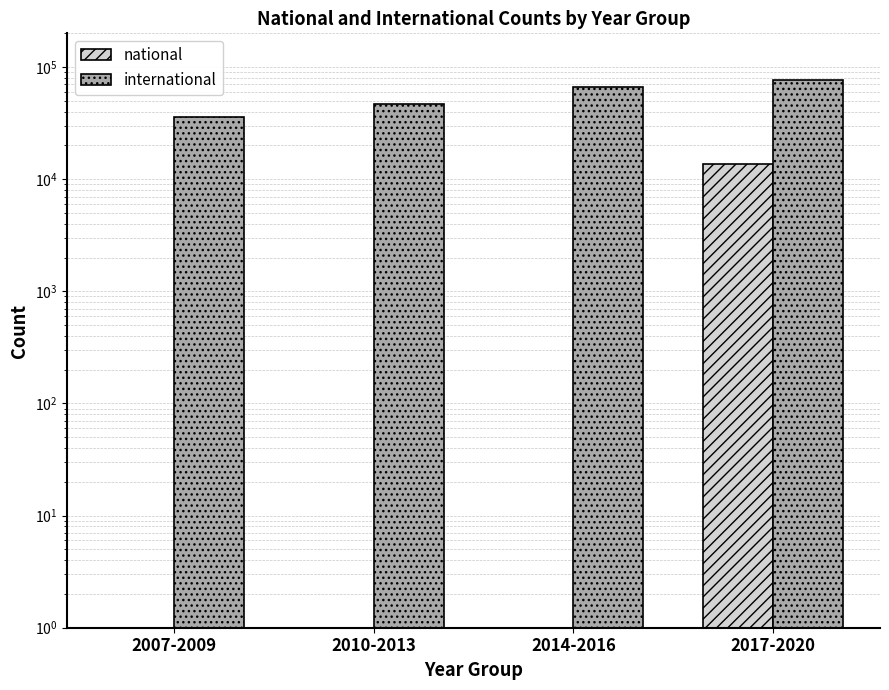

How many distinct data groups are displayed?

2